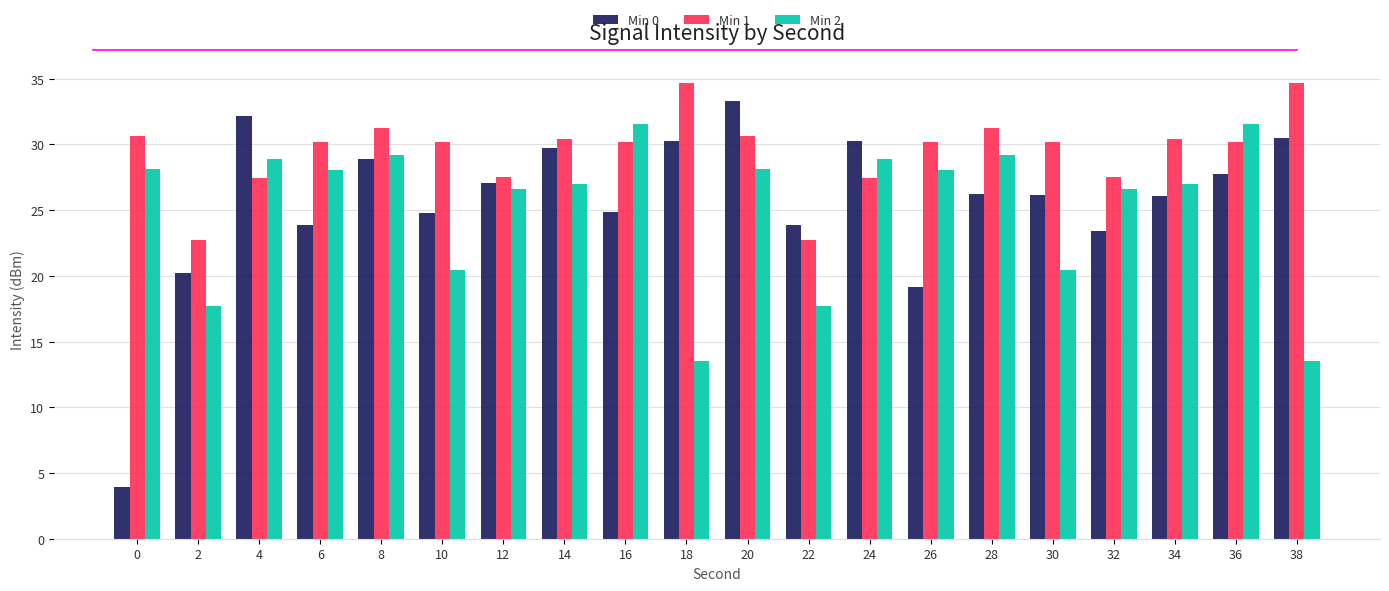

Is the value of Min 0 at 14 greater than the value of Min 2 at 0?

Yes